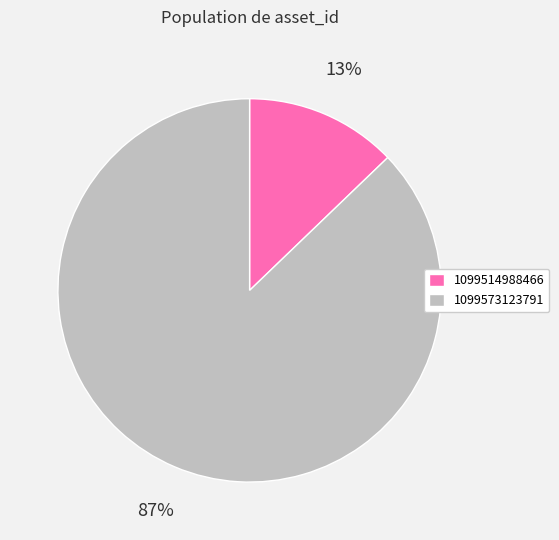

To the nearest percent, what is the combined percentage of 1099573123791 and 1099514988466?

100%